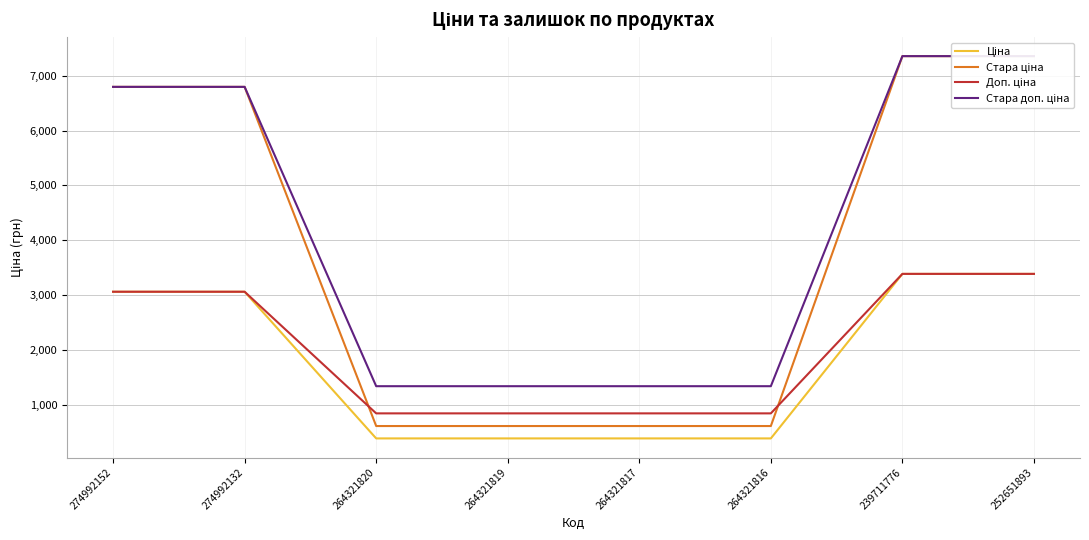

Does the chart display data point markers on the line(s)?

No